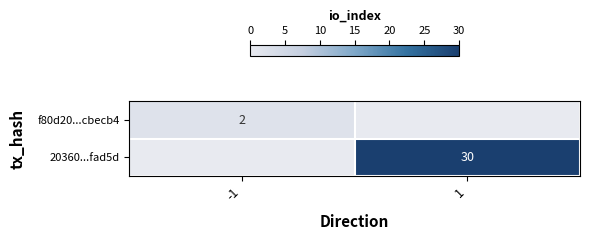

The value of 20360...fad5d at 1 is 45. True or false?

False